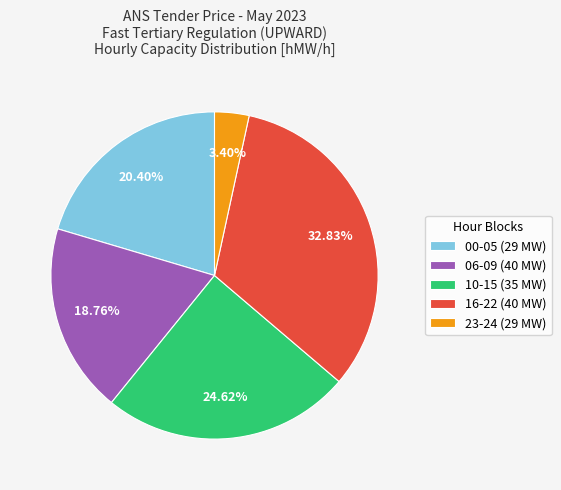

Rank the categories by value from highest to lowest.

16-22 (40 MW), 10-15 (35 MW), 00-05 (29 MW), 06-09 (40 MW), 23-24 (29 MW)